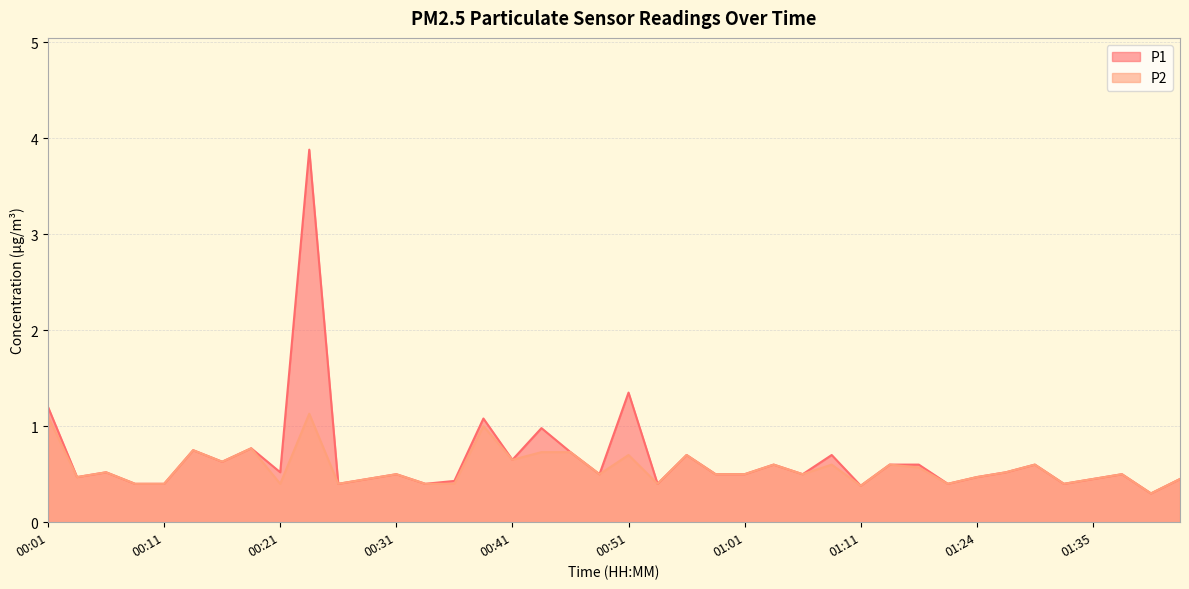

What is the label of the 39th point from the left?

01:40